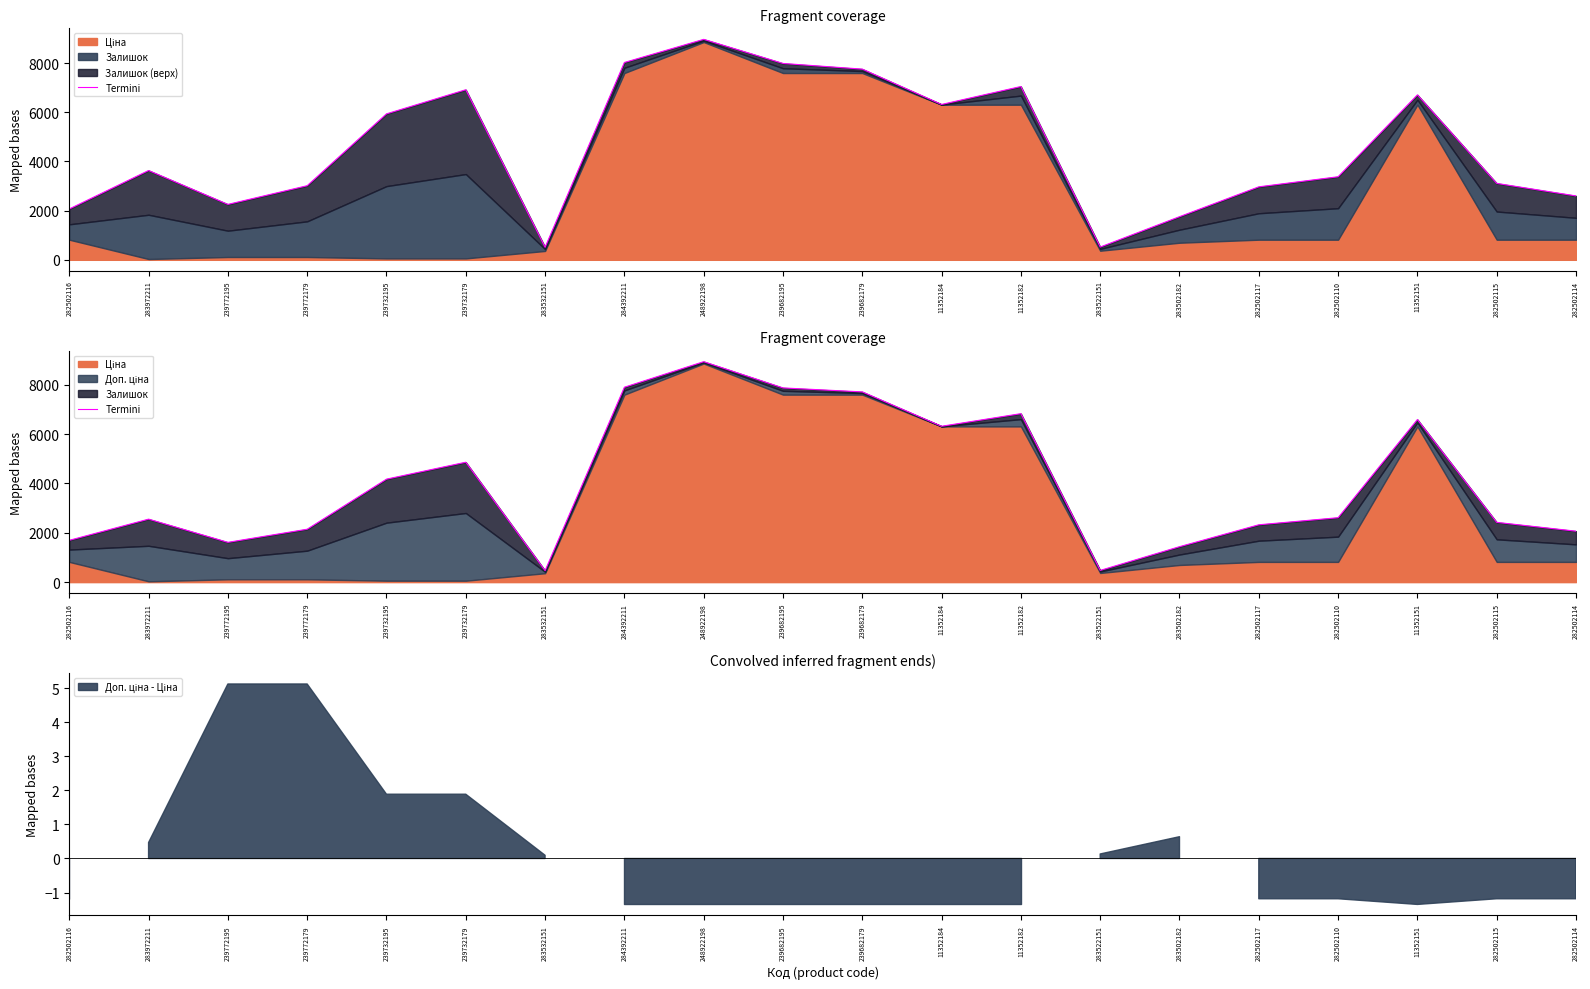

Reading right to left, transcribe all the data shown in this chart.

2064.5	2421.5	6588.8	2610.5	2323.5	1436.3	474.5	6826.8	6315.8	7708.5	7869.5	8933.7	7897.5	464.9	4859.1	4173.1	2144.1	1612.1	2552.1	1693.5